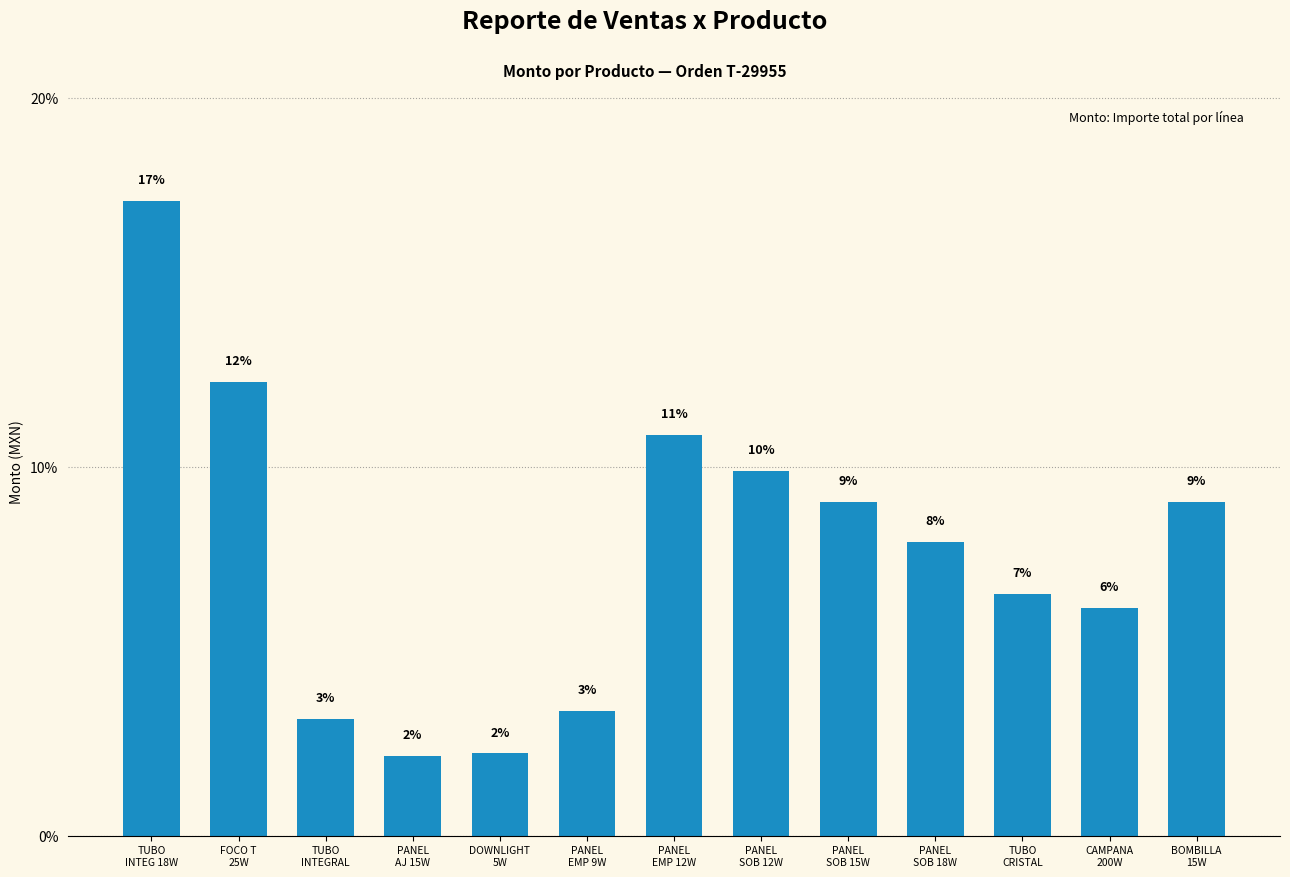

How many bars are there in total?

13